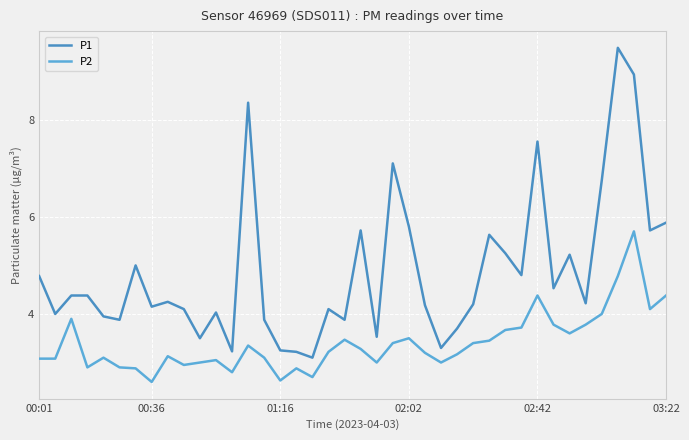

True or false: P1 and P2 intersect in this chart.

False